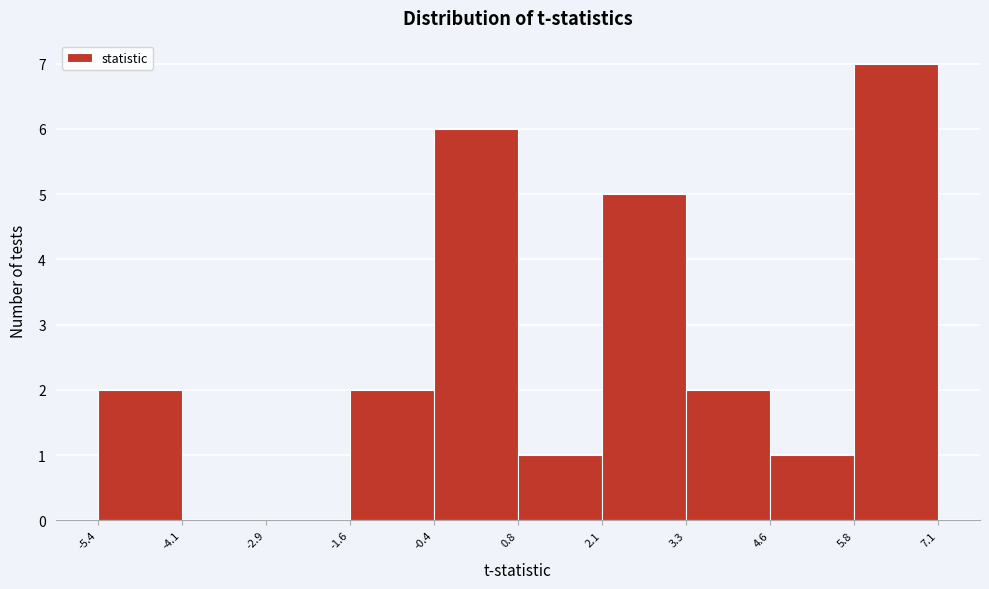

What is the height of the bar covering 4.6 to 5.8 on the x-axis? The values are not printed on the chart, so give them approximately, as read against the axis.

1